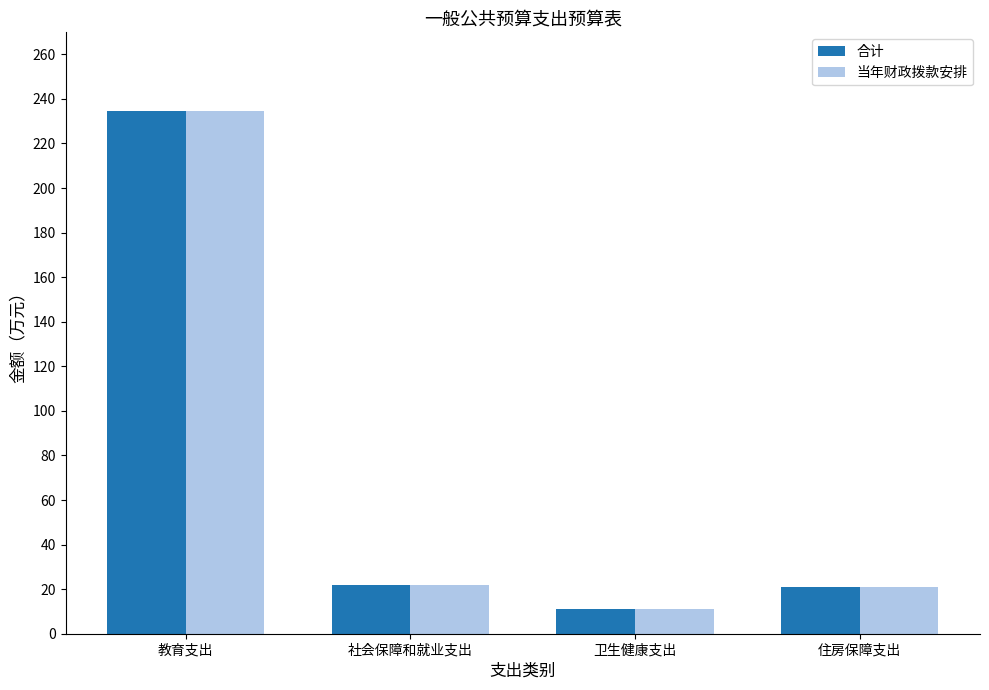

What is the label of the 1st bar from the right?

住房保障支出